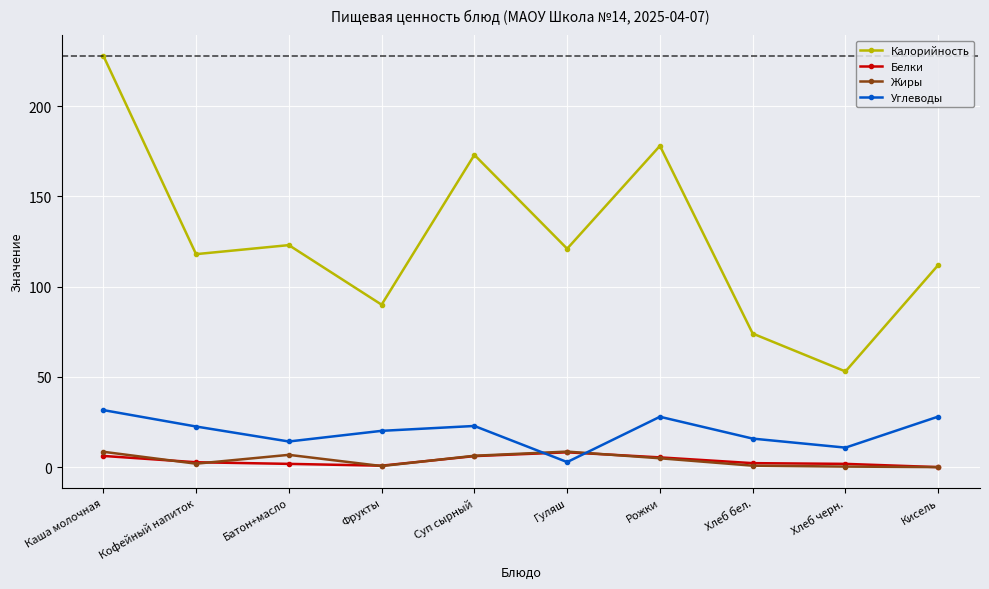

What is the difference between the maximum and second lowest values in the Углеводы series?

20.8